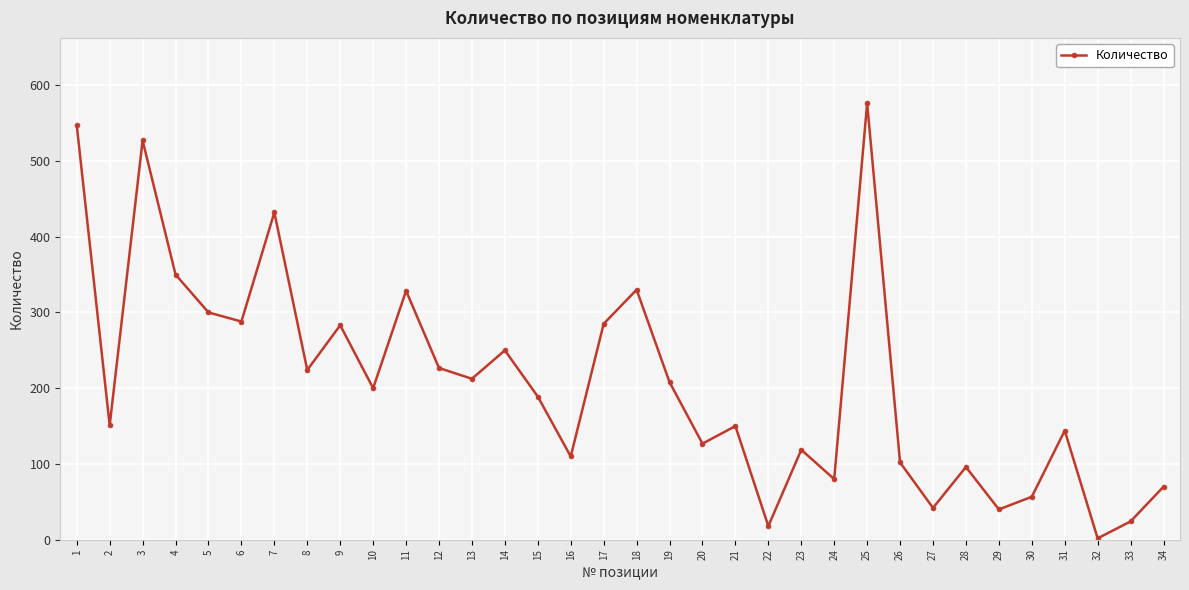

How many points are lower than both their immediate neighbors (excluding endpoints)?

12